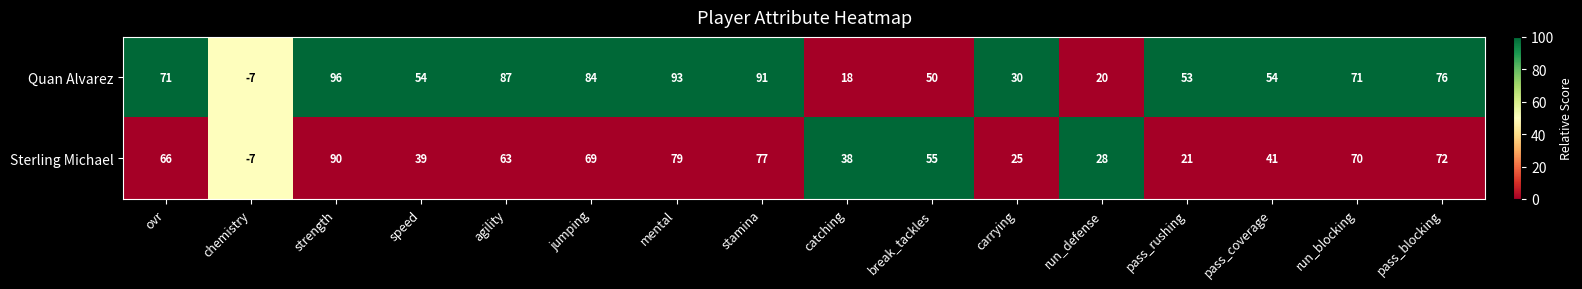

Which label corresponds to the largest value in the chart?

strength